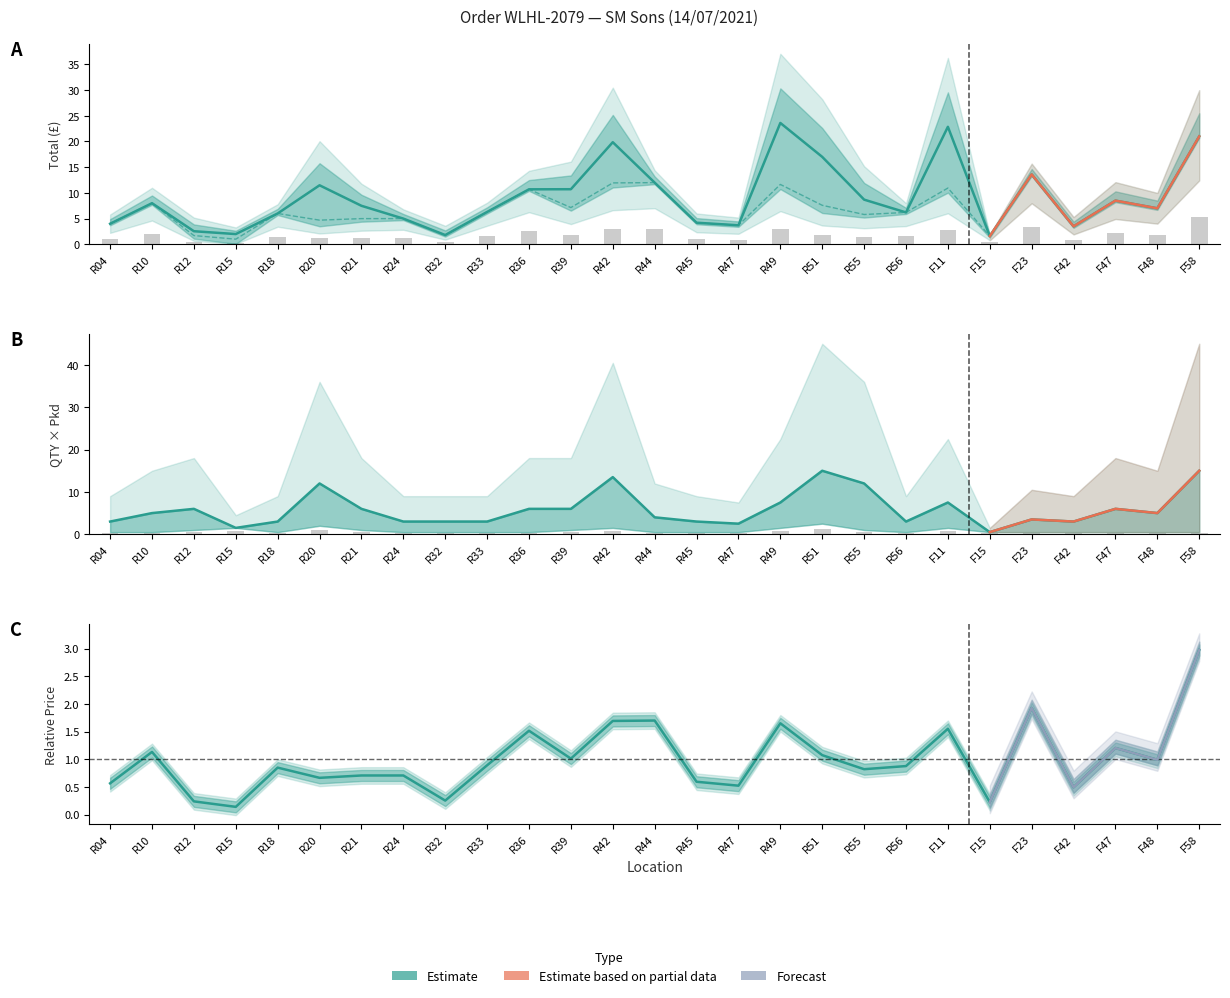

True or false: QTY has a value of 0.1 at F23.

False